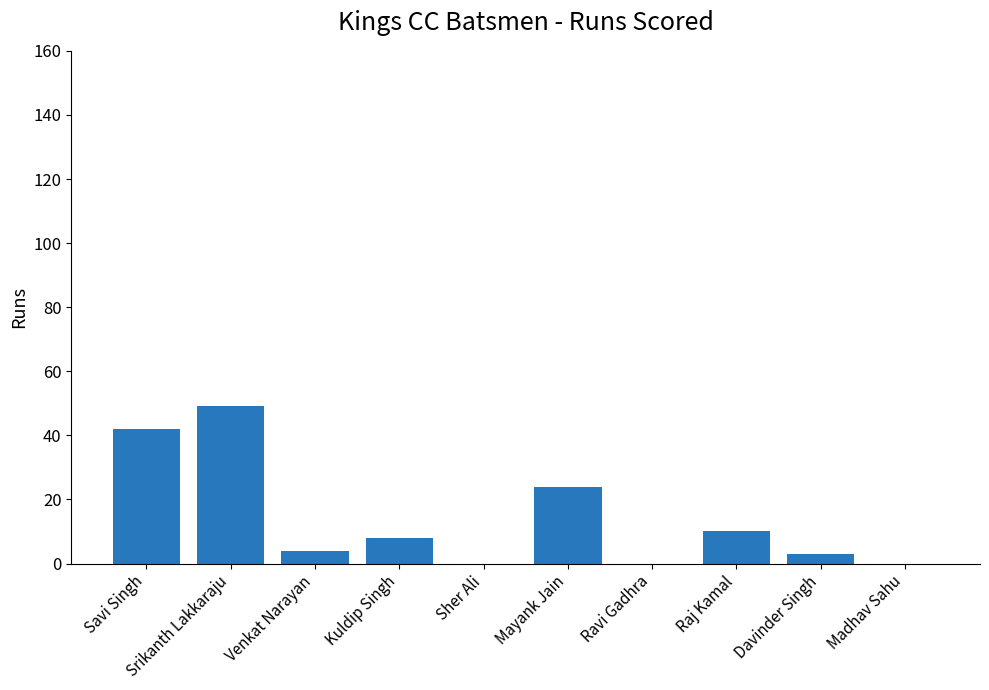

True or false: the data shows 0 at Madhav Sahu.

True